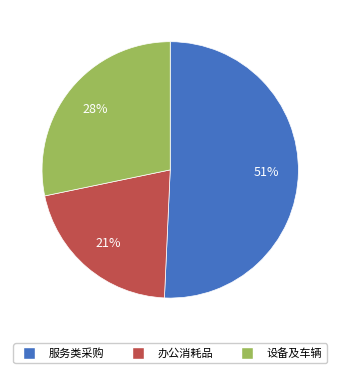

To the nearest percent, what percentage of the pie is 办公消耗品?

21%